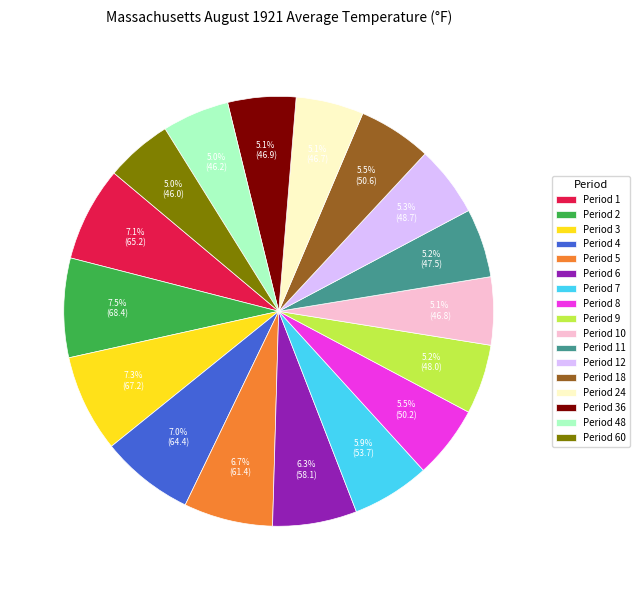

How many segments does this pie chart have?

17